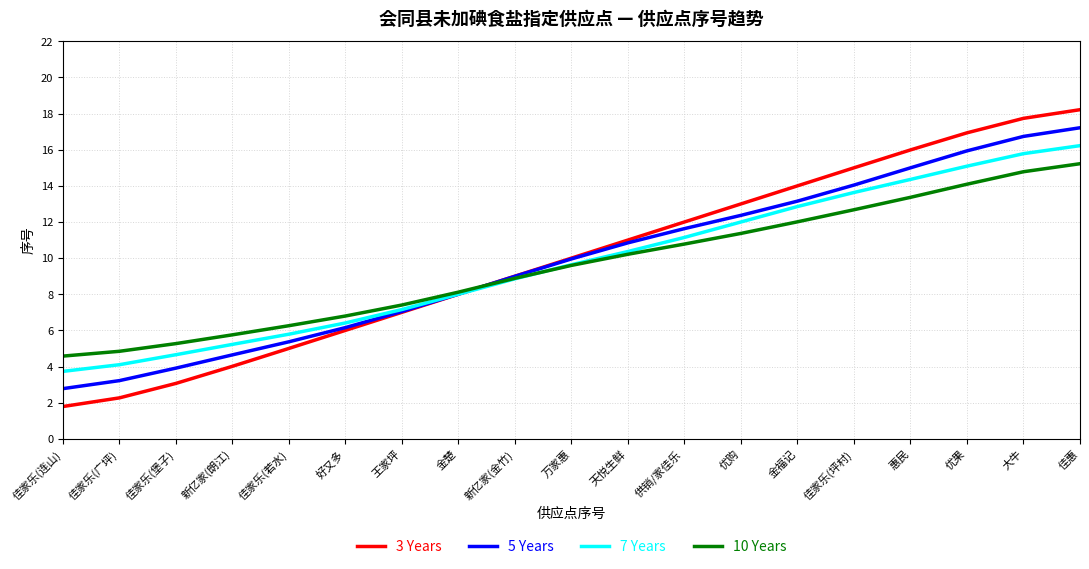

What is the approximate value of 3 Years at 新亿家(金竹)?

9.0